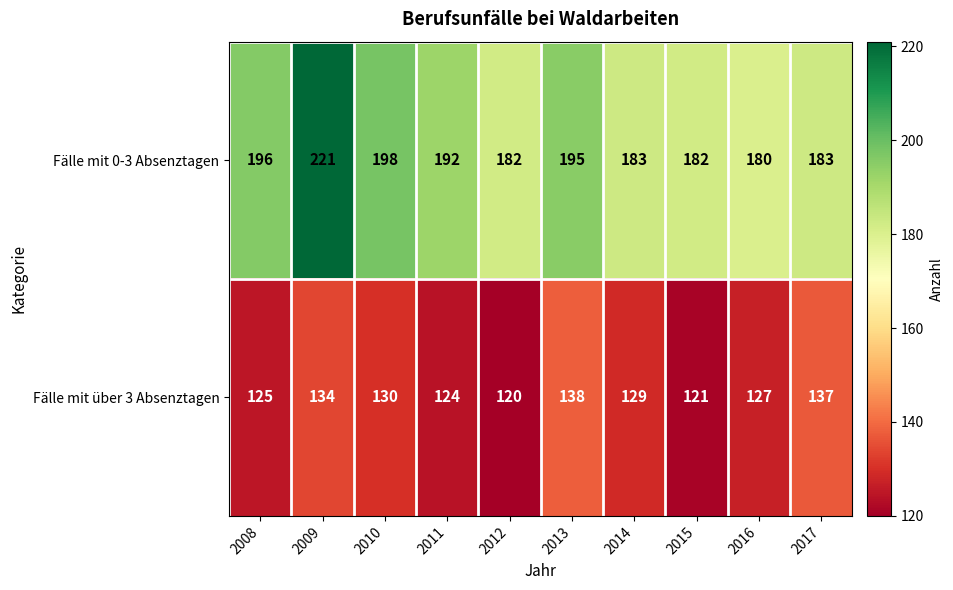

What is the greatest value displayed?

221